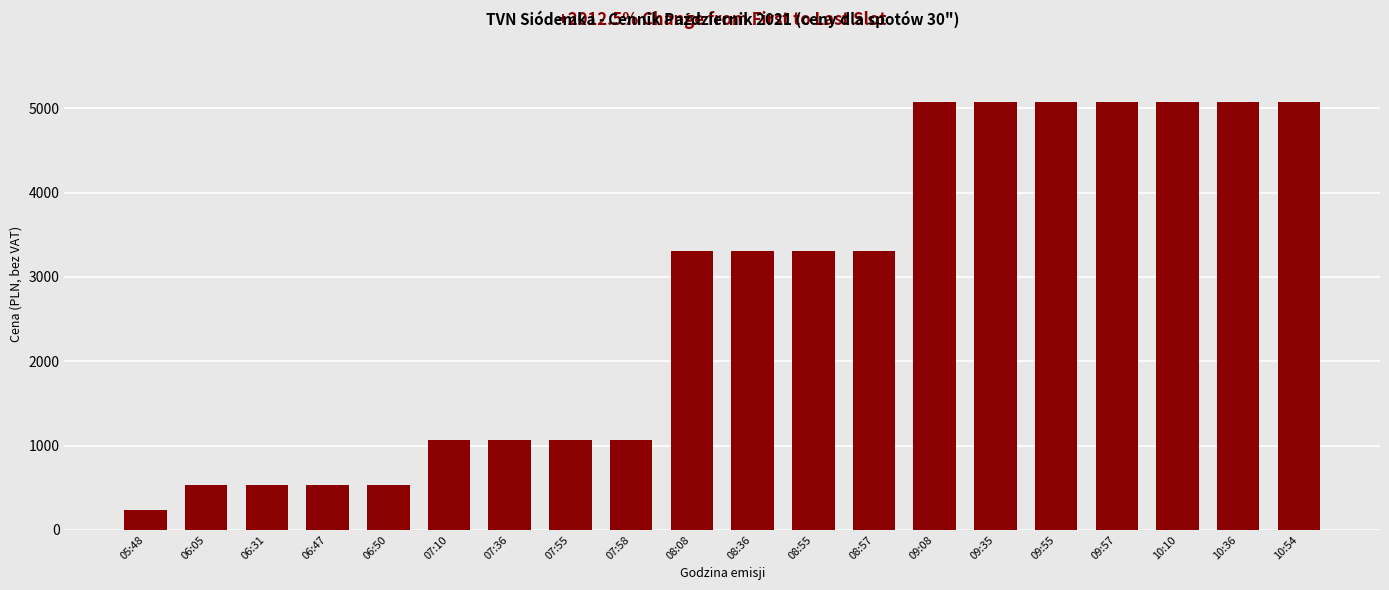

Are the bars grouped side by side (vs. stacked)?

No